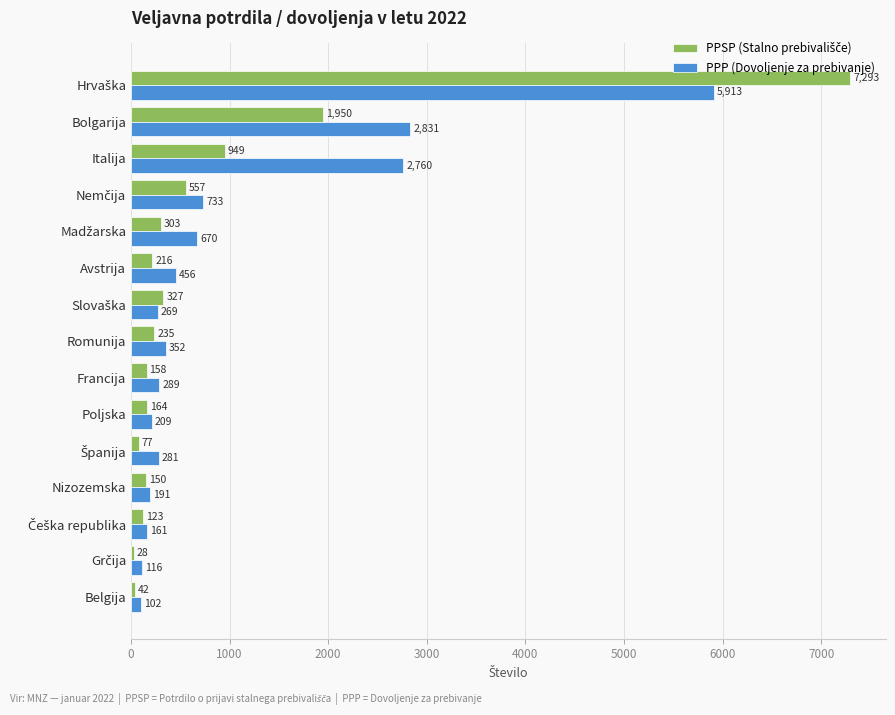

What is the sum of the PPP (Dovoljenje za prebivanje) values at Italija and Romunija?

3112